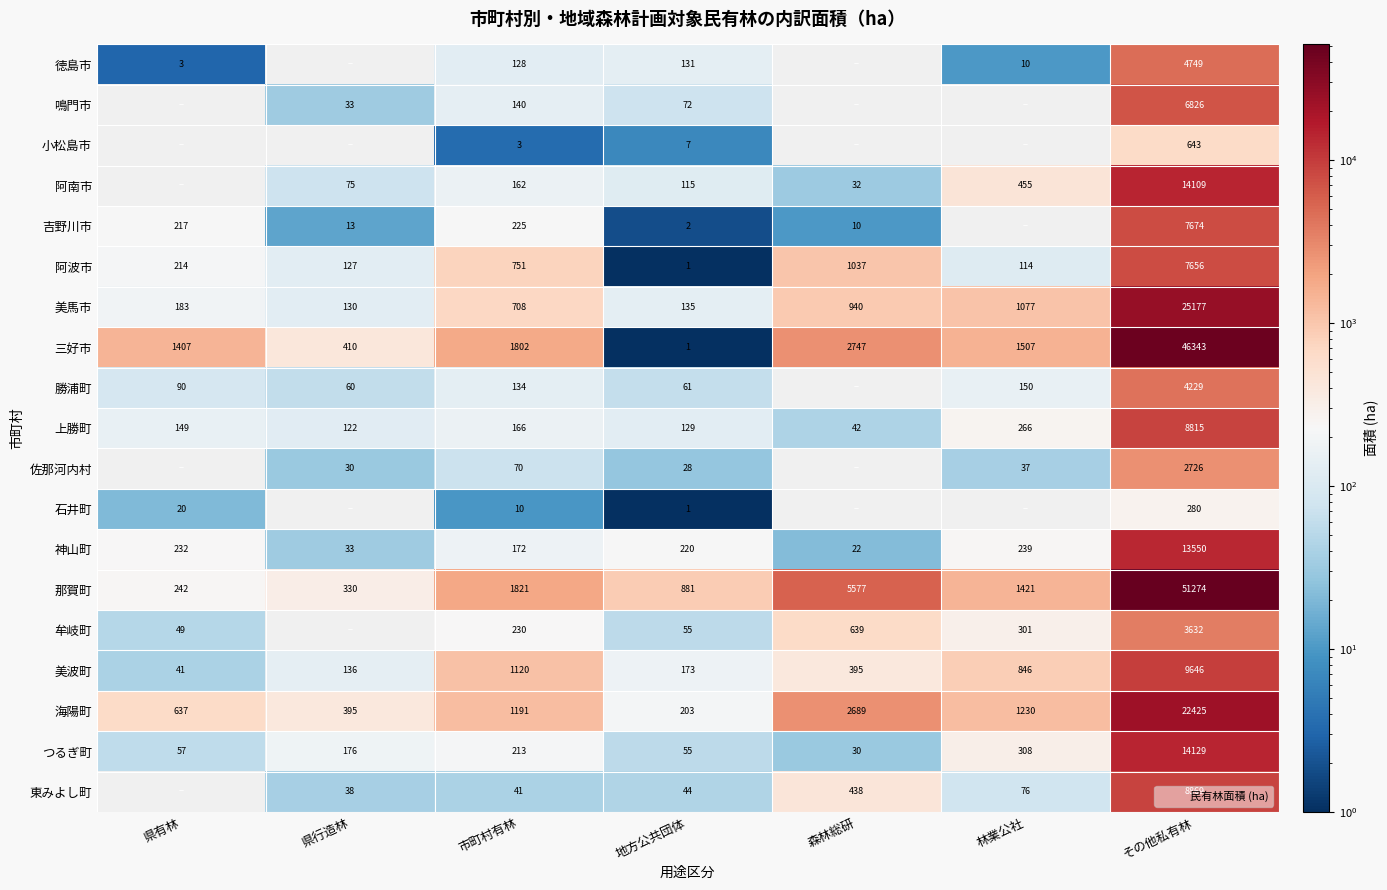

How many values in the 上勝町 series are below 149?

3